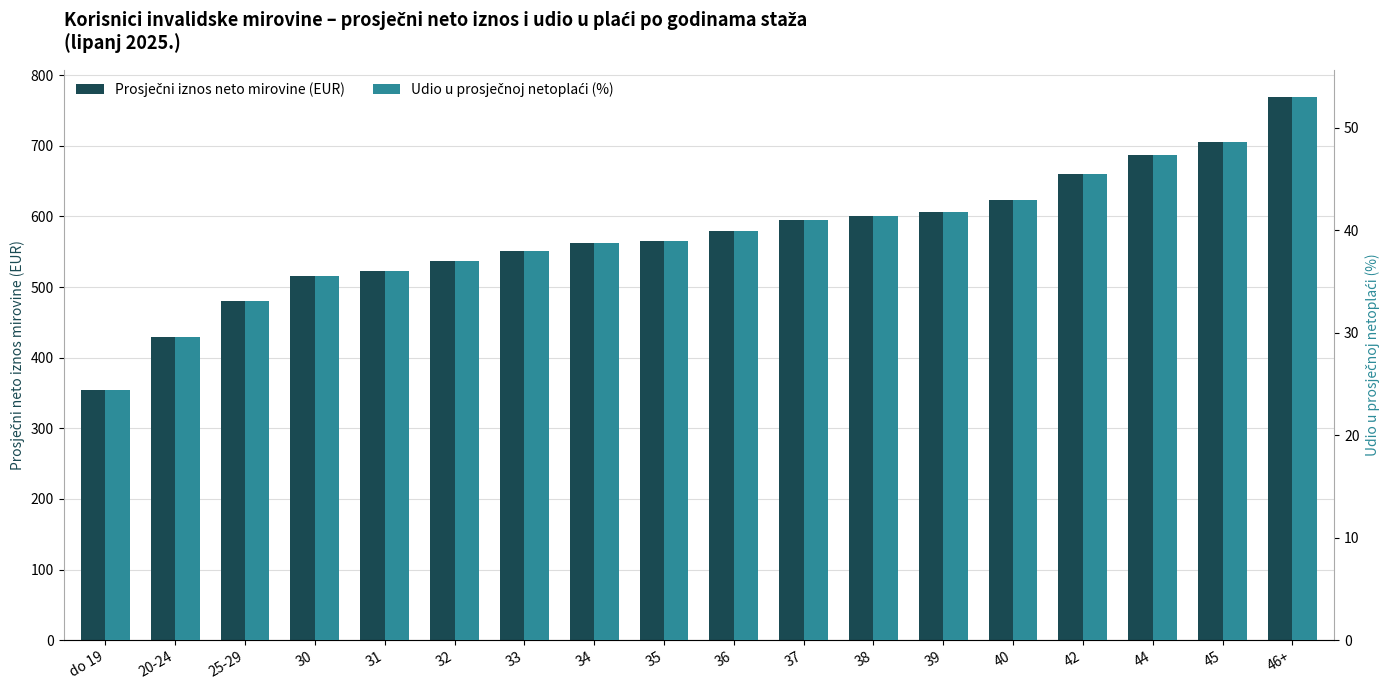

What is the difference between the Udio u prosječnoj netoplaći (%) values at 33 and 46+?

15.0